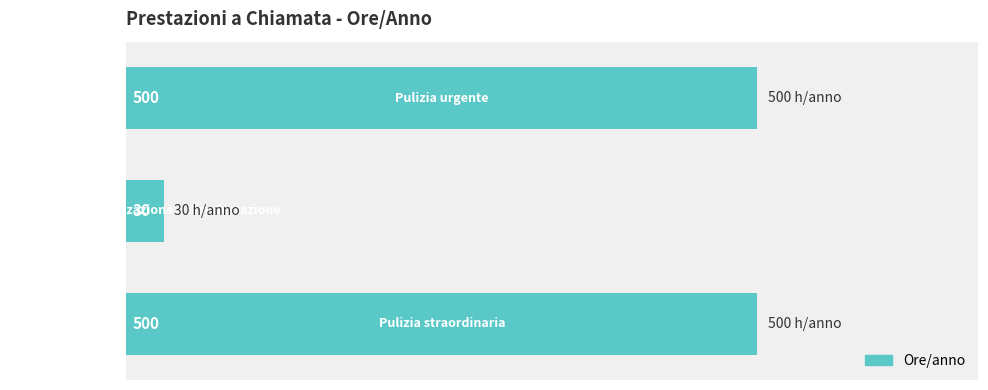

Count the values in the range 30 to 500.

3